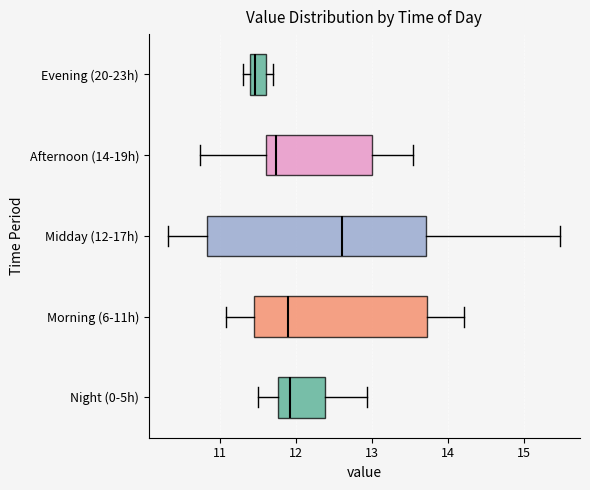

Reading bottom to top, read every box against the x-axis: the position of its median line, the range the box covers, and the ends of its whiskers. The values are not printed on the chart, so give them approximately, as read against the axis.

Night (0-5h): median 11.9, box 11.8 to 12.4, whiskers 11.5 to 12.9
Morning (6-11h): median 11.9, box 11.4 to 13.7, whiskers 11.1 to 14.2
Midday (12-17h): median 12.6, box 10.8 to 13.7, whiskers 10.3 to 15.5
Afternoon (14-19h): median 11.7, box 11.6 to 13.0, whiskers 10.7 to 13.5
Evening (20-23h): median 11.5, box 11.4 to 11.6, whiskers 11.3 to 11.7